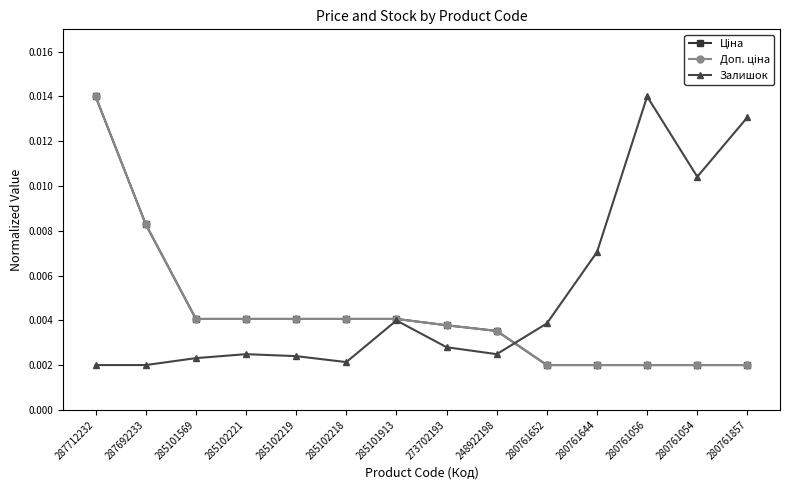

Where is the first local maximum for Залишок?

285102221